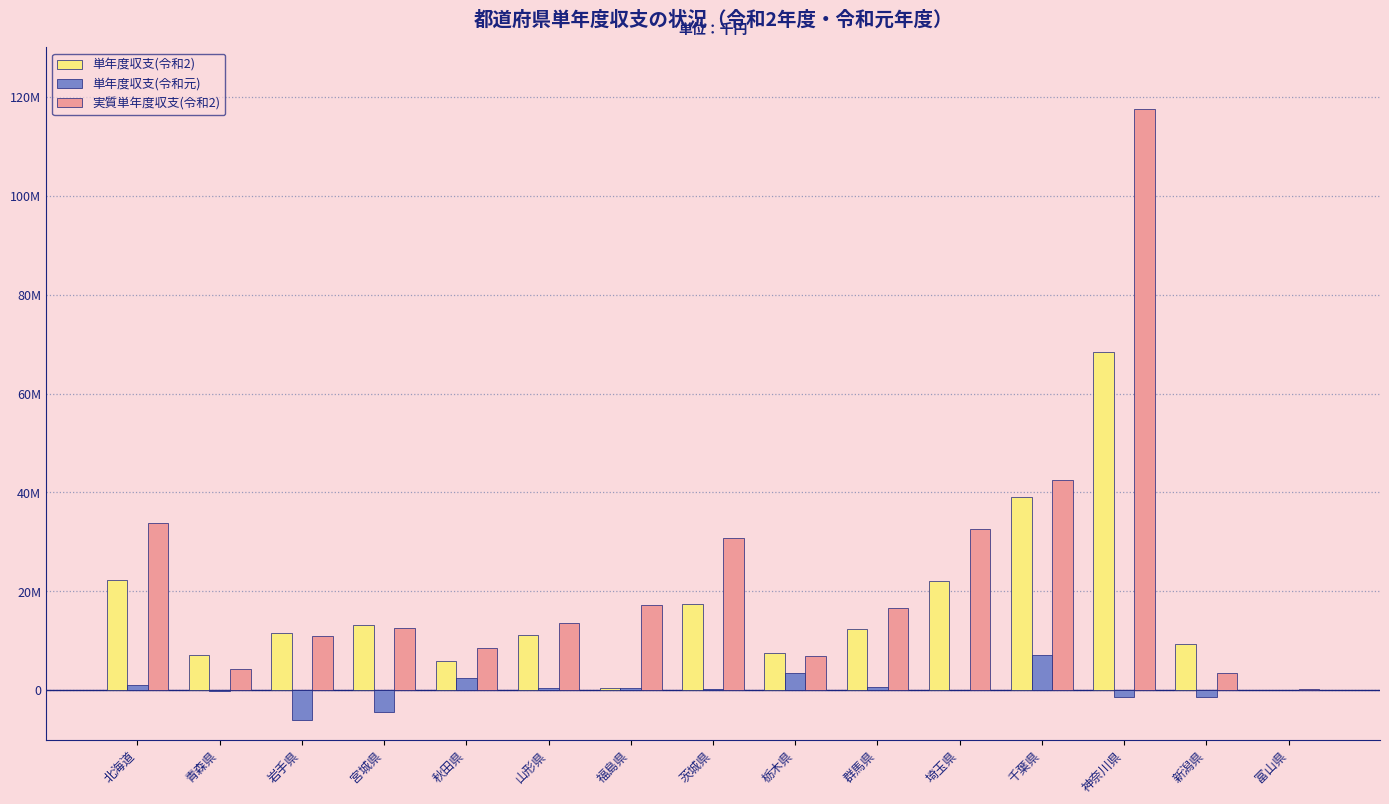

List the series in order of their peak value, highest first.

実質単年度収支(令和2), 単年度収支(令和2), 単年度収支(令和元)